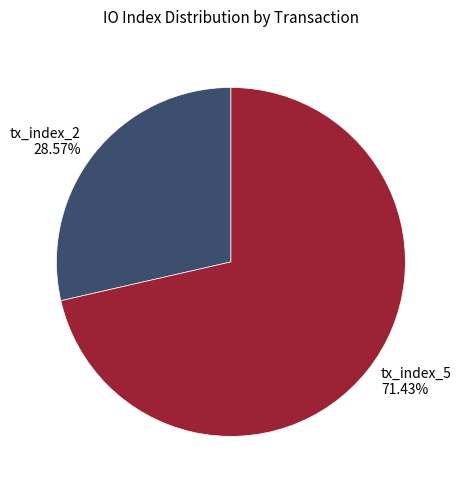

Which category has the biggest portion of the pie?

tx_index_5